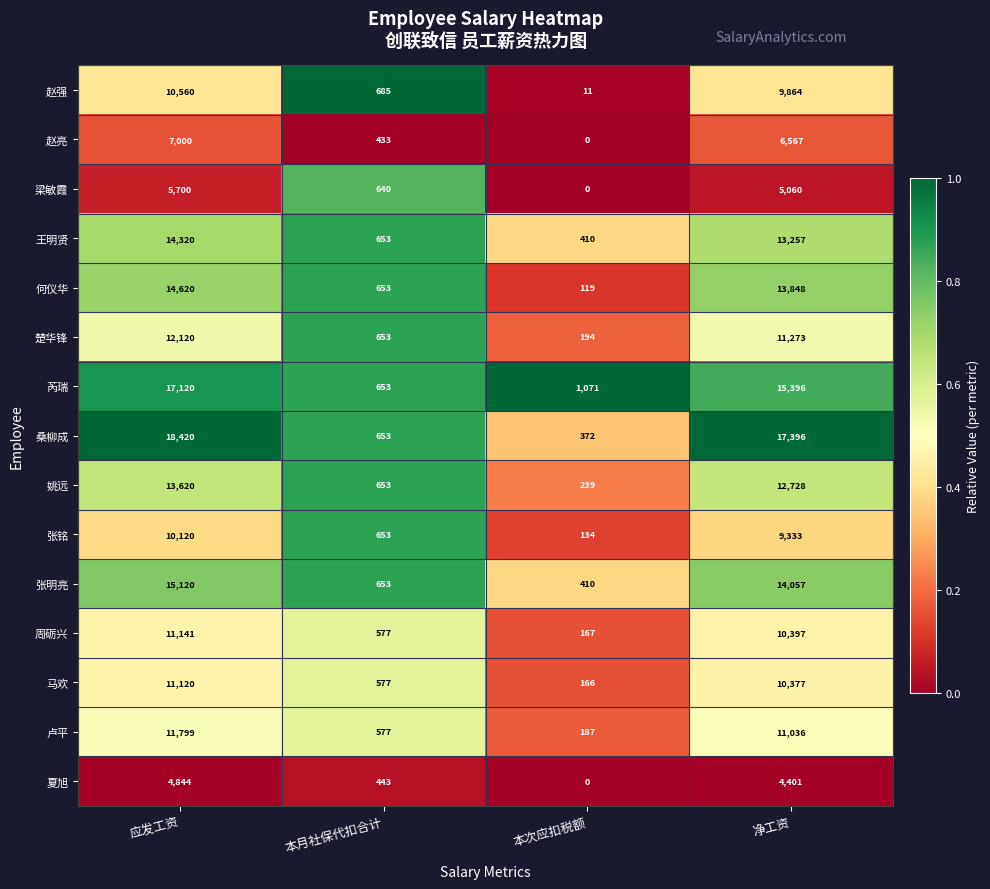

Rank the series at 应发工资 from lowest to highest value.

夏旭, 梁敏霞, 赵亮, 张铭, 赵强, 马欢, 周砺兴, 卢平, 楚华锋, 姚远, 王明贤, 何仪华, 张明亮, 芮瑞, 桑柳成